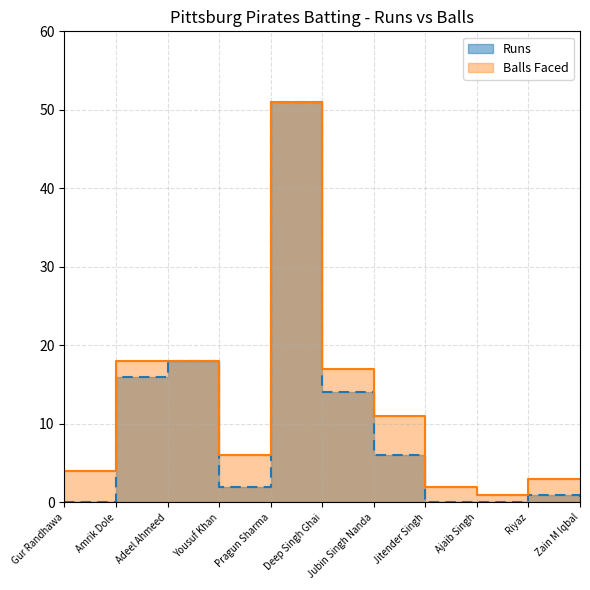

How many series are shown in this chart?

2